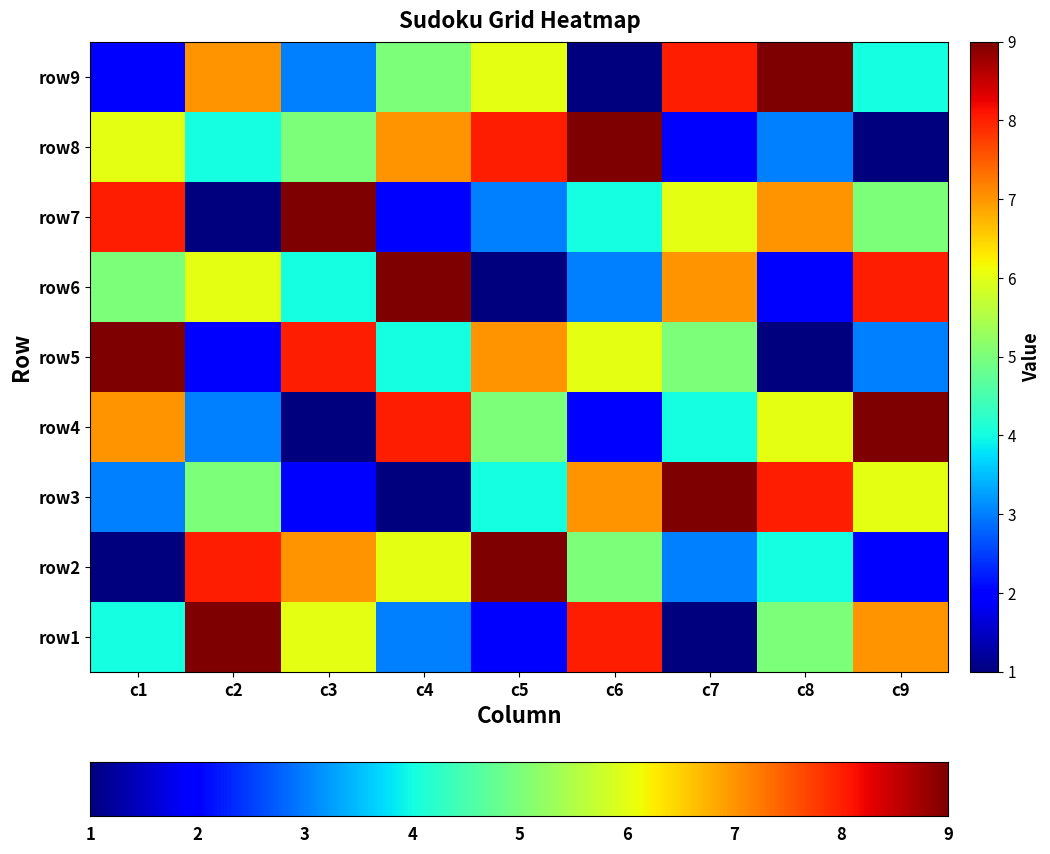

How many values in the row4 series are below 5?

4